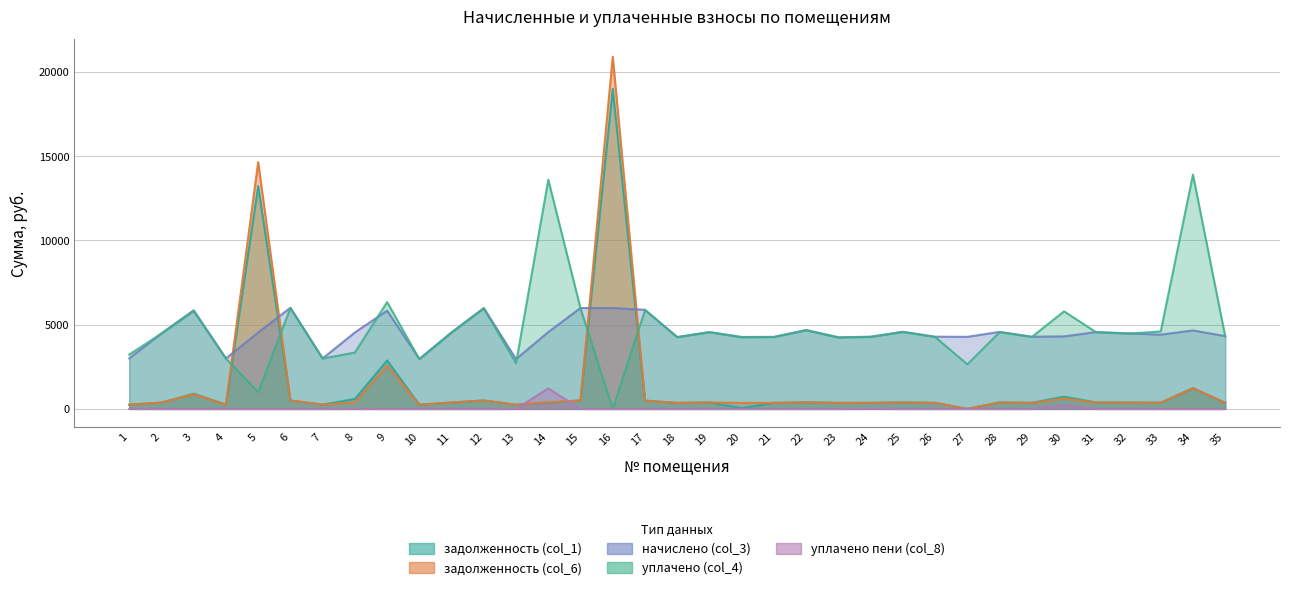

At which category is the sum across all series the highest?

16